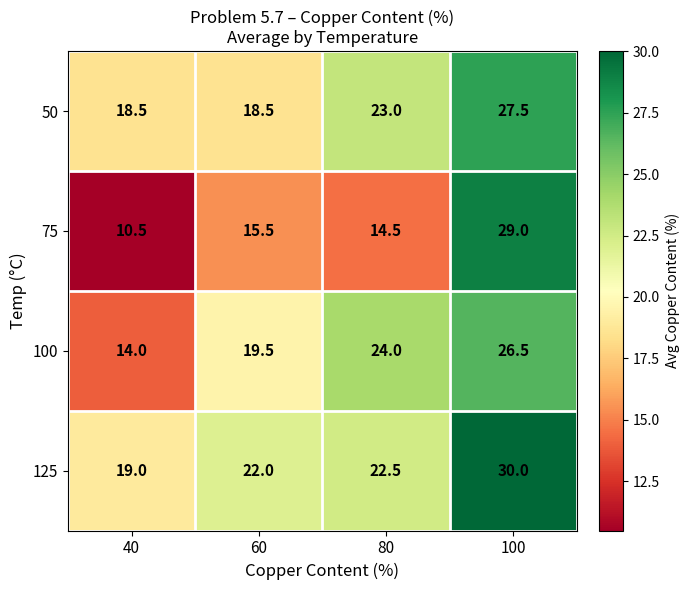

At which label does 100 reach its peak?

100